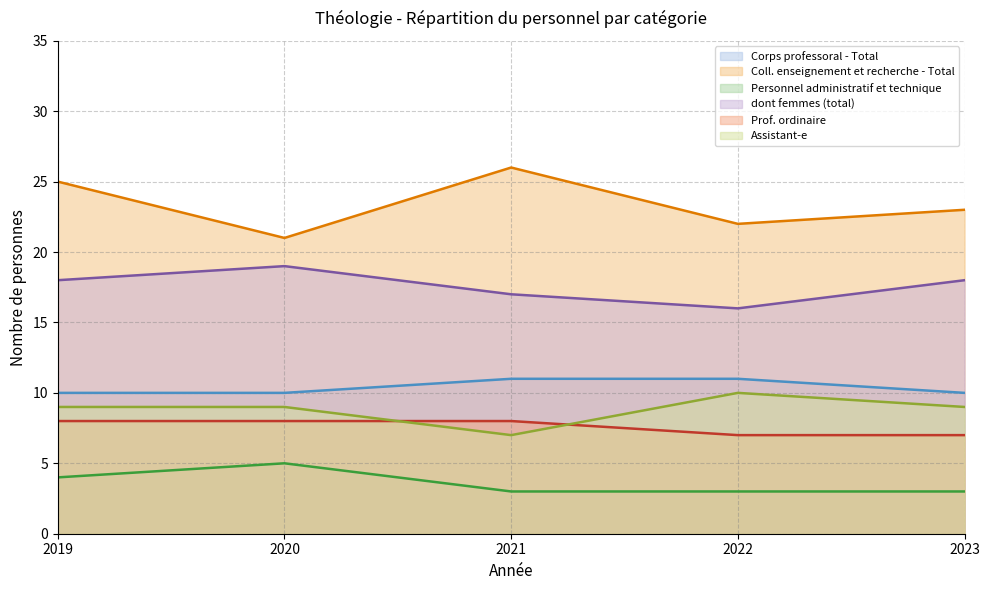

At which category is the sum across all series the highest?

2019